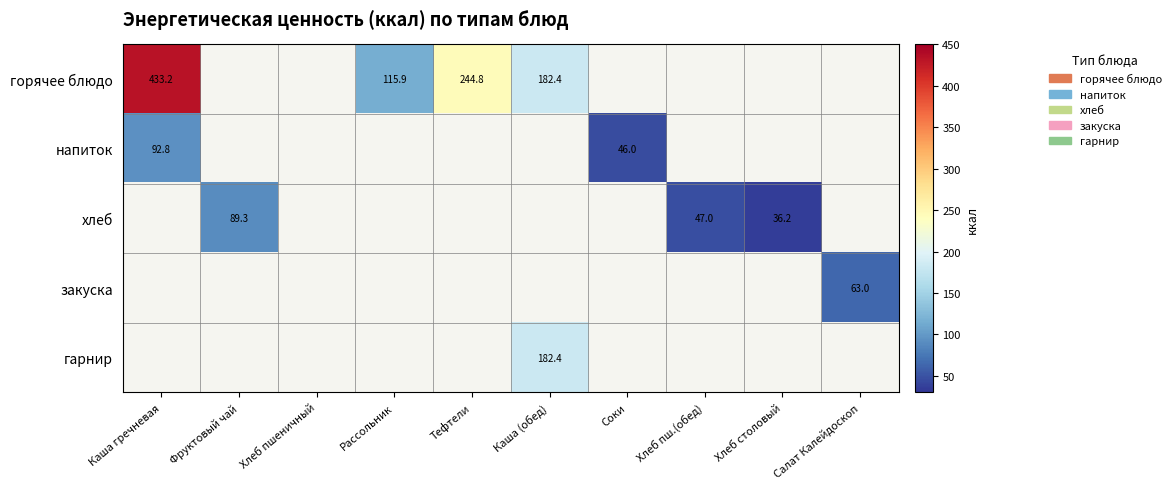

Between Салат Калейдоскоп and Рассольник, which is larger?

Рассольник